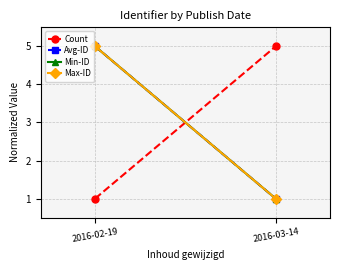

What position from the right is 2016-02-19?

2